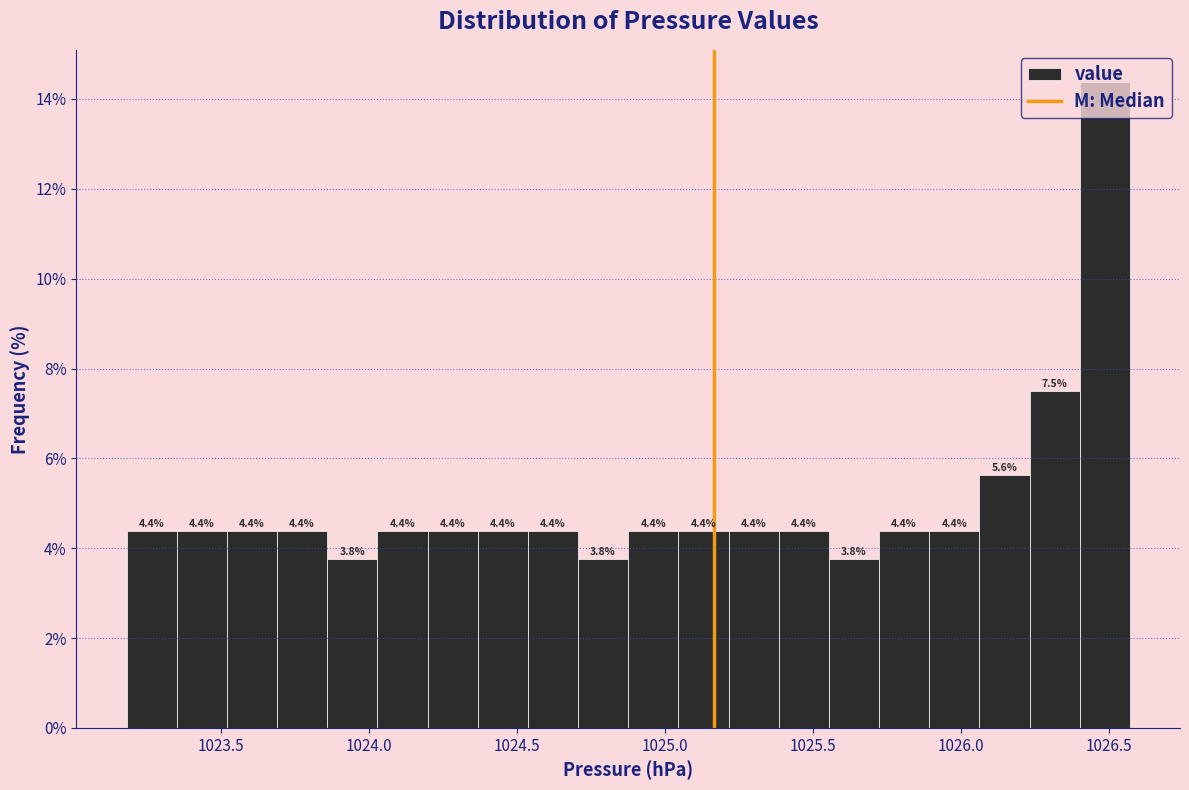

Read against the x-axis, roughly where is the centre of the tallest bar?

1026.50